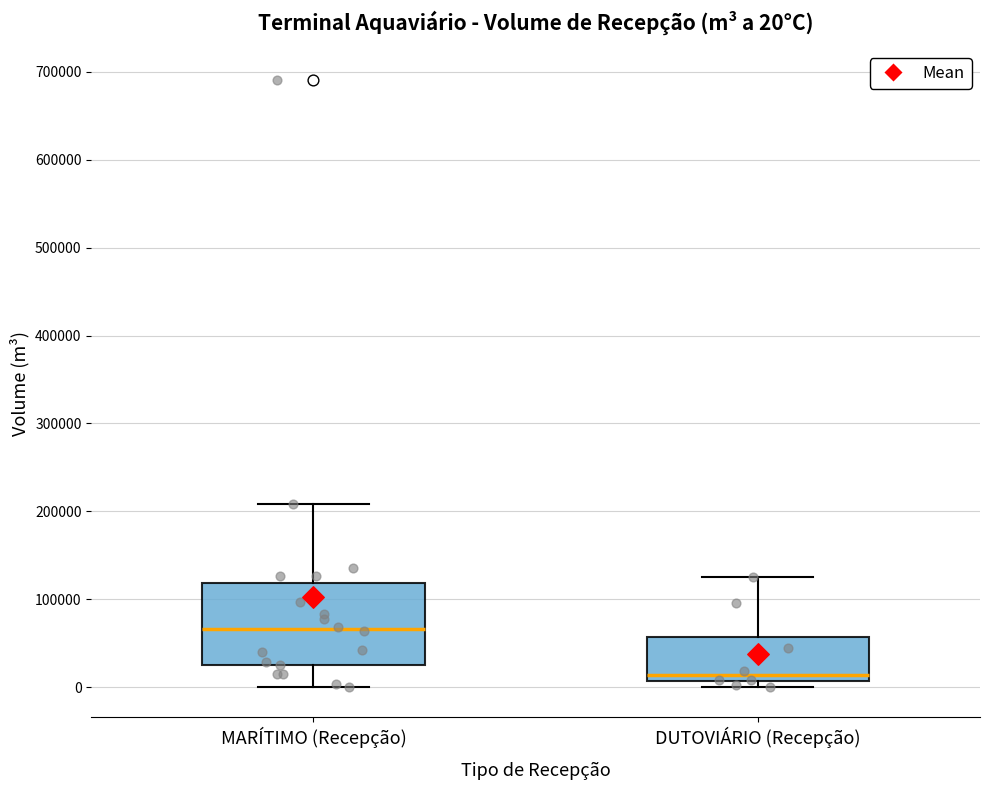

Which box has the highest median line?

MARÍTIMO (Recepção)